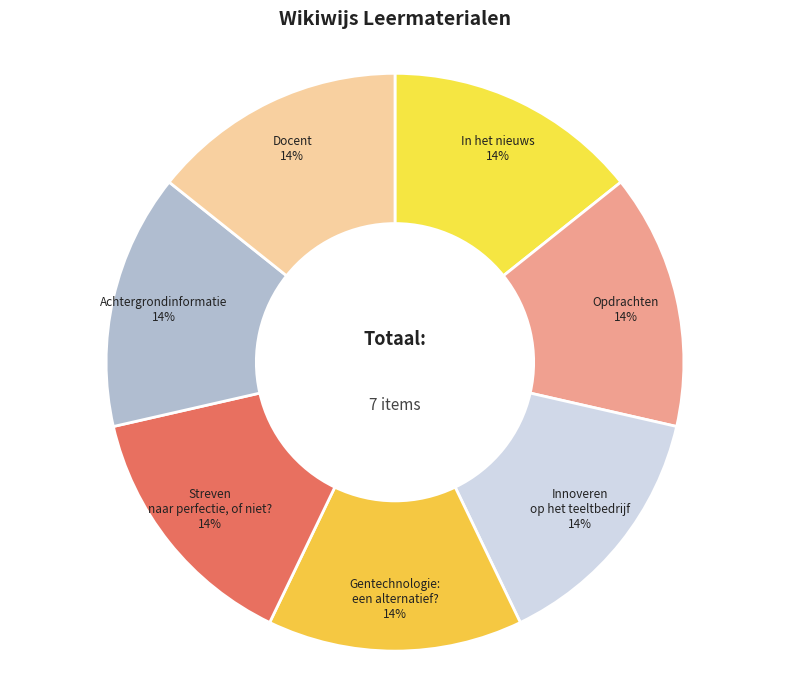

Is it true that In het nieuws is 25% of the pie?

False